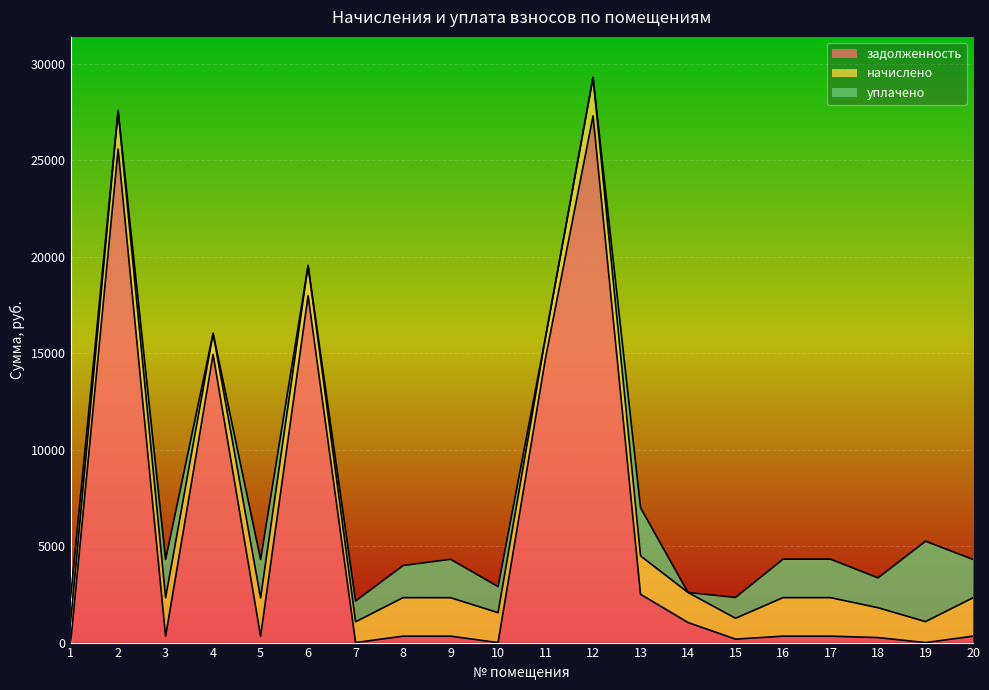

How many distinct data groups are displayed?

3